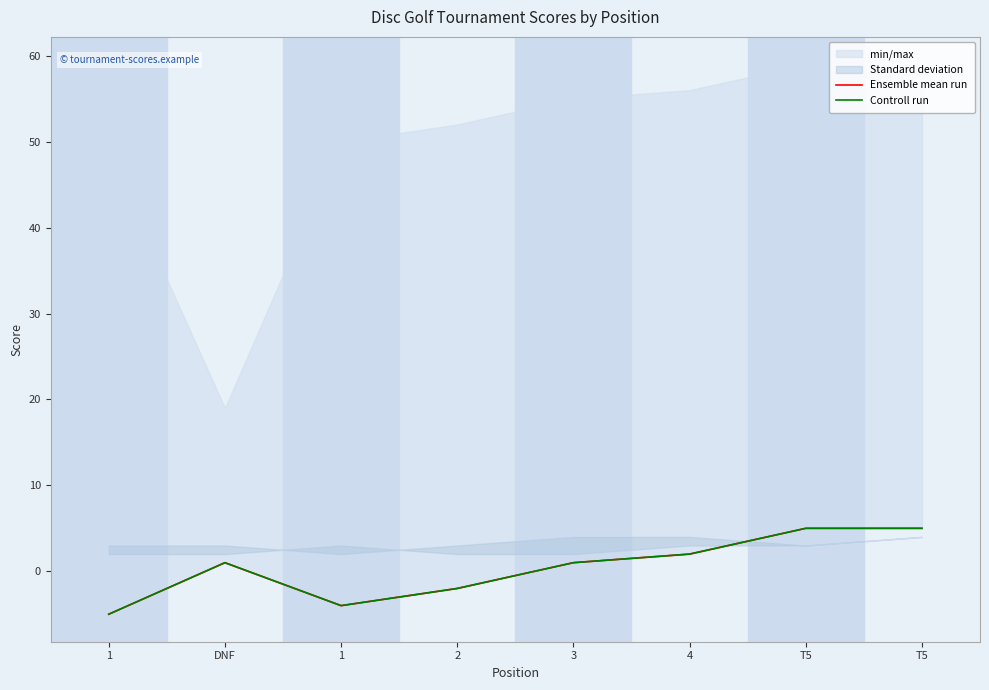

What is the value of the Controll run point at the 6th from the left?

2